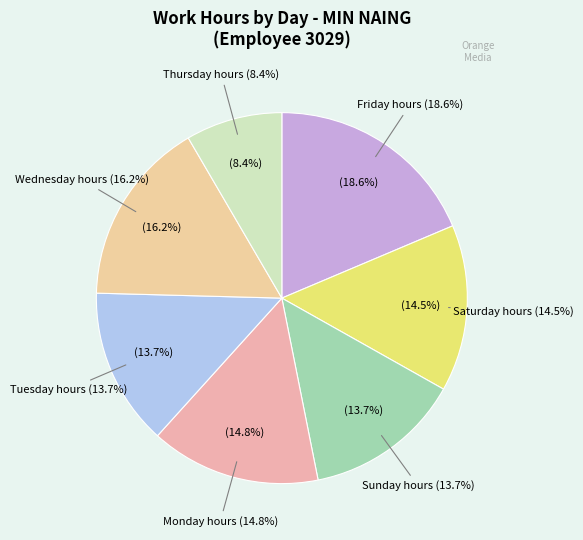

Which category has the smallest portion of the pie?

13 Thu